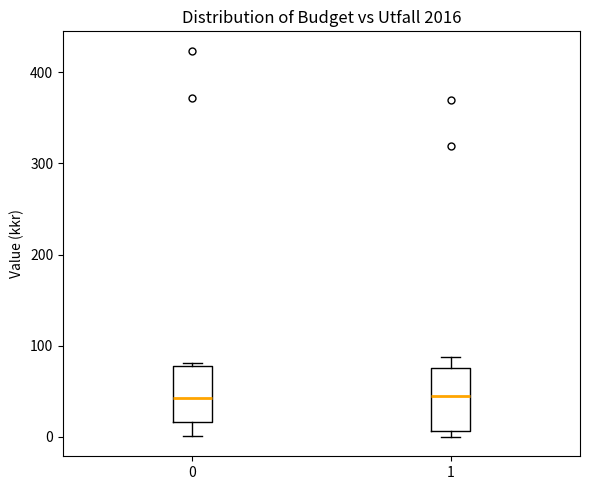

Reading left to right, transcribe this box plot: for each box, give where its median line is, the range the box spans, and where its two whiskers end, as read against the y-axis. The values are not printed on the chart, so give them approximately, as read against the axis.

0: median 40, box 20 to 80, whiskers 0 to 80 (just above the box's upper edge)
1: median 40, box 10 to 80, whiskers 0 to 90